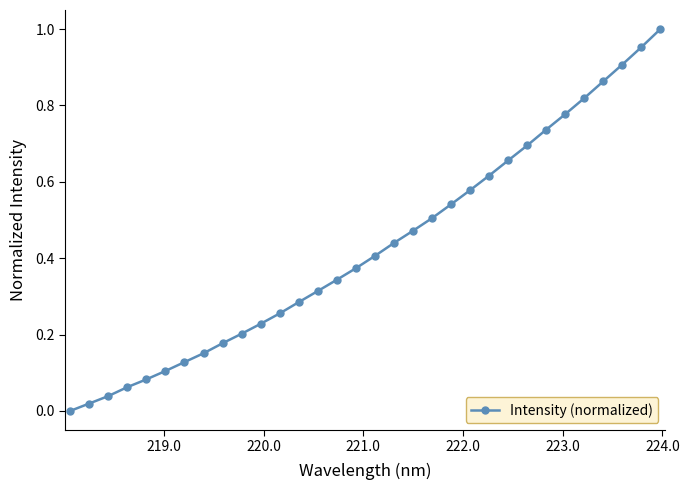

True or false: there are more than 2 points higher than both neighbors.

False